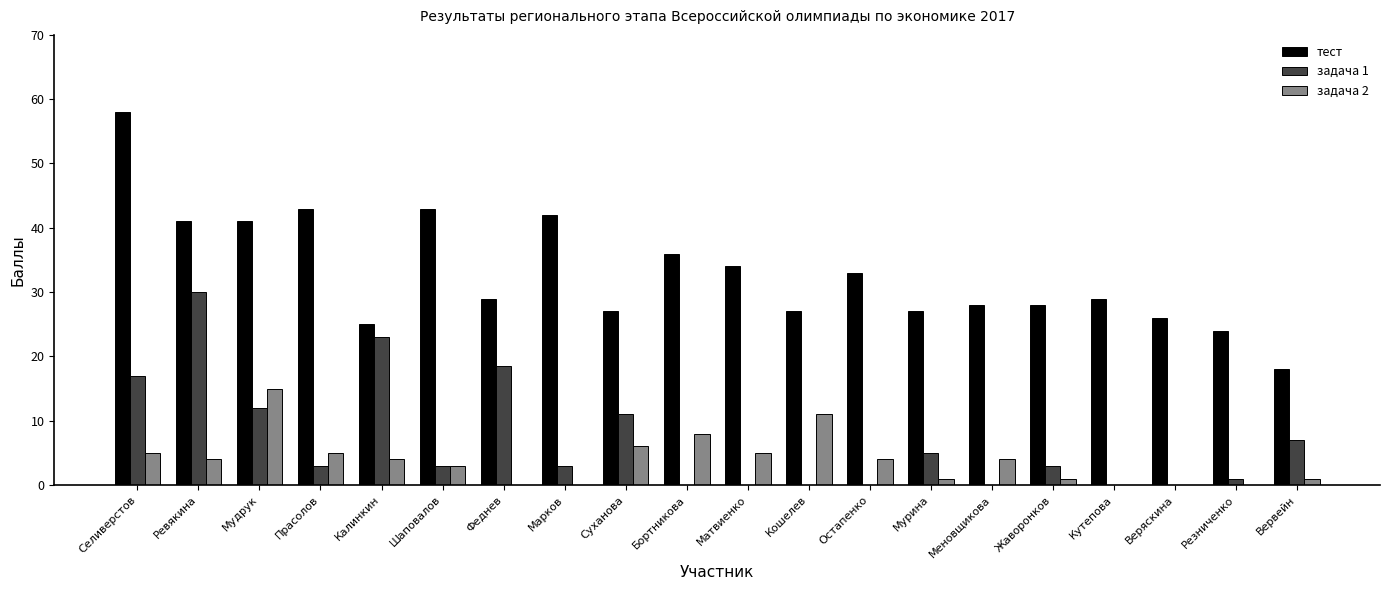

Reading right to left, transcribe all the data shown in this chart.

тест: Вервейн=18.0	Резниченко=24.0	Веряскина=26.0	Кутепова=29.0	Жаворонков=28.0	Меновщикова=28.0	Мурина=27.0	Остапенко=33.0	Кошелев=27.0	Матвиенко=34.0	Бортникова=36.0	Суханова=27.0	Марков=42.0	Феднев=29.0	Шаповалов=43.0	Калинкин=25.0	Прасолов=43.0	Мудрук=41.0	Ревякина=41.0	Селиверстов=58.0
задача 1: Вервейн=7.0	Резниченко=1.0	Веряскина=0.0	Кутепова=0.0	Жаворонков=3.0	Меновщикова=0.0	Мурина=5.0	Остапенко=0.0	Кошелев=0.0	Матвиенко=0.0	Бортникова=0.0	Суханова=11.0	Марков=3.0	Феднев=18.5	Шаповалов=3.0	Калинкин=23.0	Прасолов=3.0	Мудрук=12.0	Ревякина=30.0	Селиверстов=17.0
задача 2: Вервейн=1.0	Резниченко=0.0	Веряскина=0.0	Кутепова=0.0	Жаворонков=1.0	Меновщикова=4.0	Мурина=1.0	Остапенко=4.0	Кошелев=11.0	Матвиенко=5.0	Бортникова=8.0	Суханова=6.0	Марков=0.0	Феднев=0.0	Шаповалов=3.0	Калинкин=4.0	Прасолов=5.0	Мудрук=15.0	Ревякина=4.0	Селиверстов=5.0